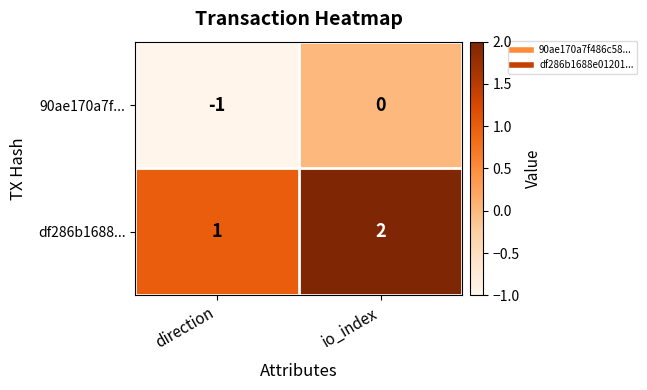

Count the number of categories in the chart.

2